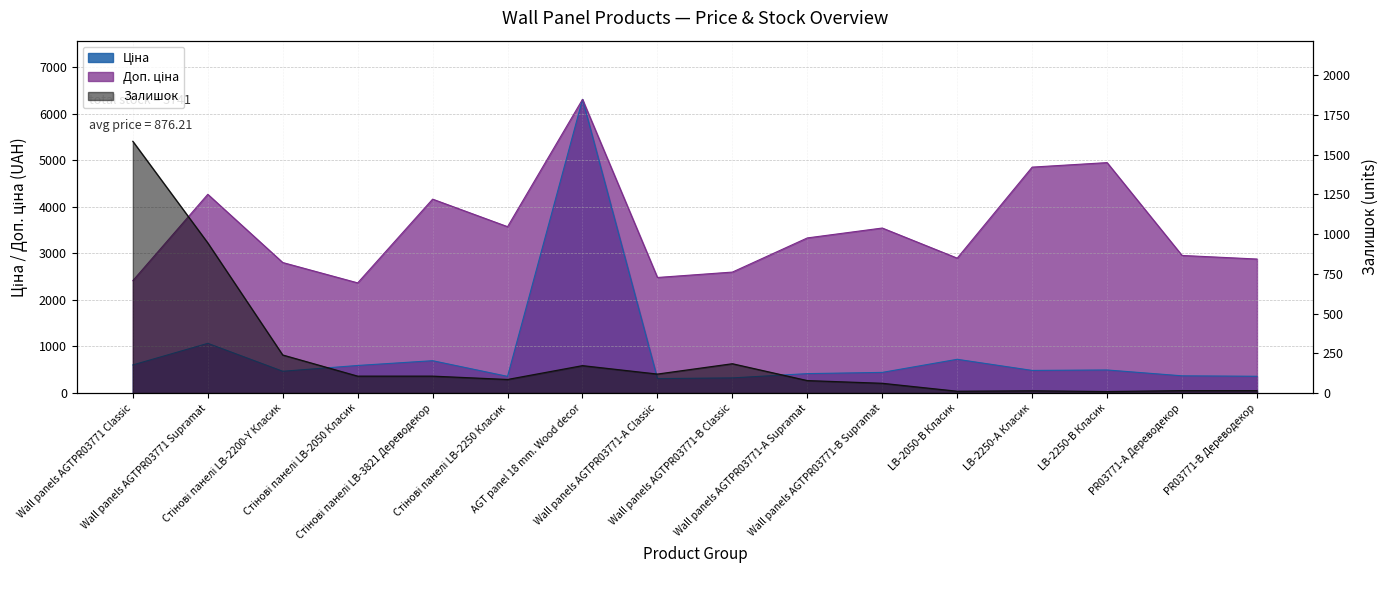

Where is the first local maximum for Залишок?

AGT panel 18 mm. Wood decor